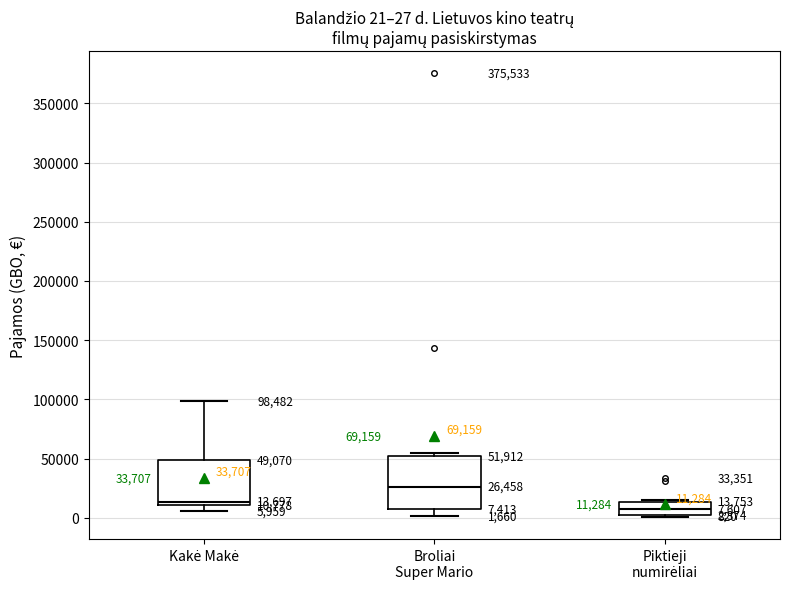

Which box is the tallest, from its lower edge to its upper edge?

Broliai Super Mario